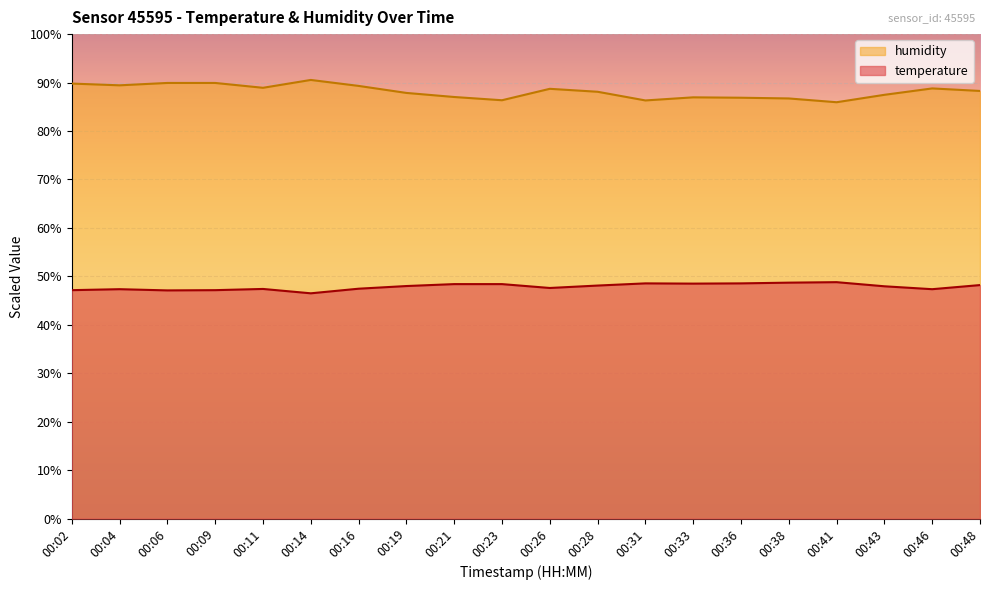

True or false: temperature has a value of 32.1 at 00:48.

False